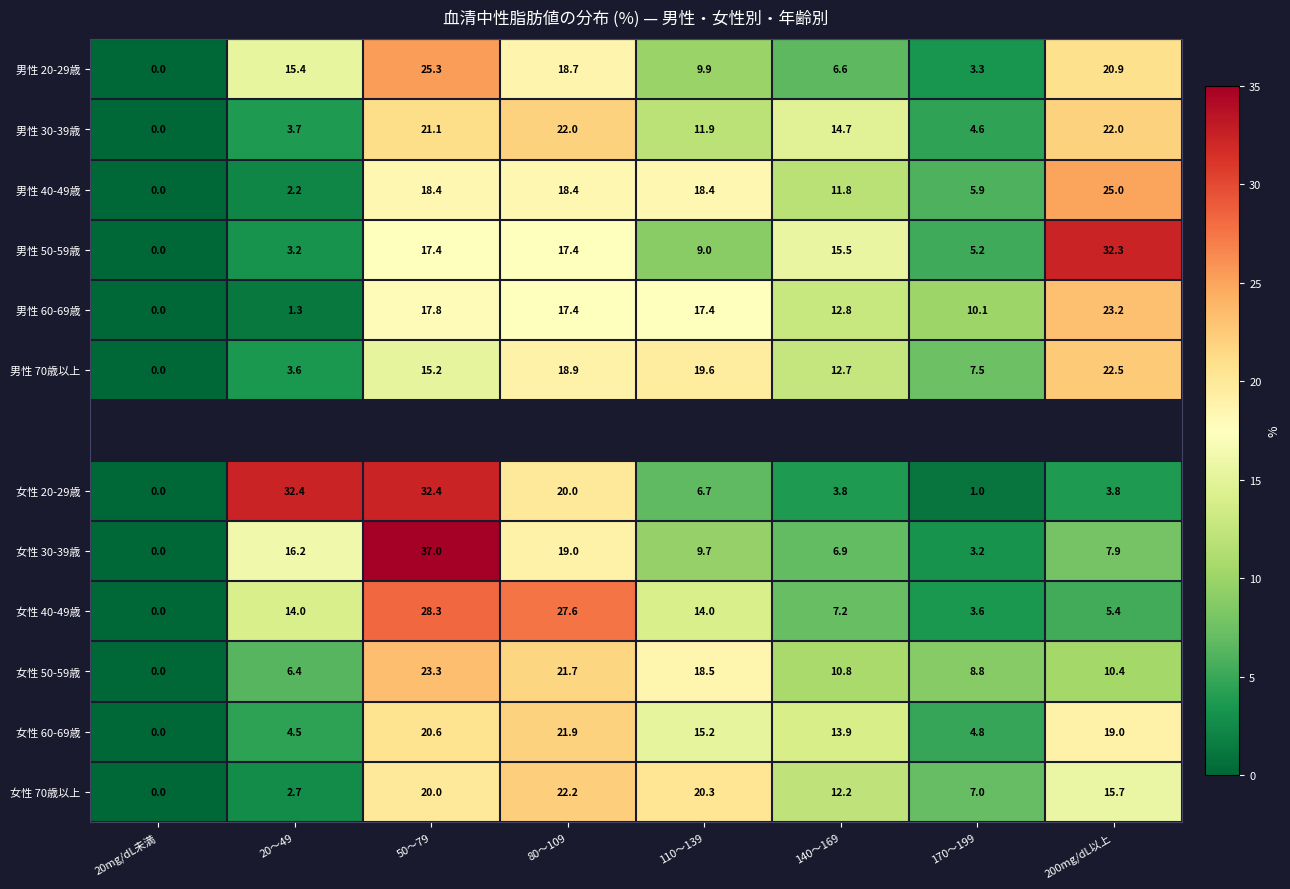

What is the sum of the 男性 40-49歳 values at 80〜109 and 20〜49?

20.6